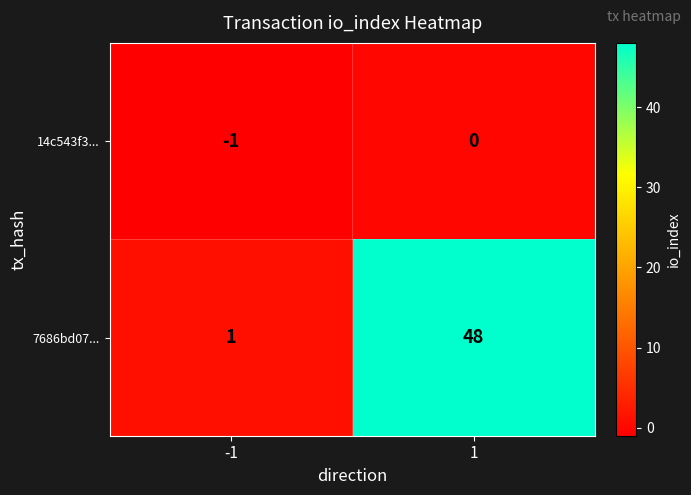

List the series in order of their overall mean, lowest first.

14c543f3..., 7686bd07...